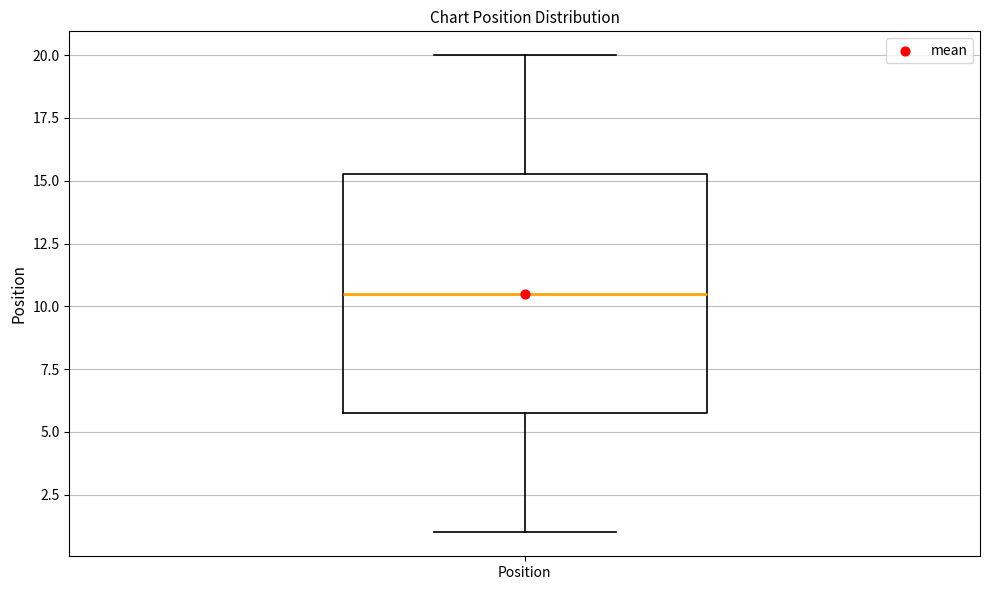

Transcribe this box plot: give where the median line is, the range the box spans, and where the two whiskers end, as read against the y-axis. The values are not printed on the chart, so give them approximately, as read against the axis.

median 10.5, box 6.0 to 15.5, whiskers 1.0 to 20.0